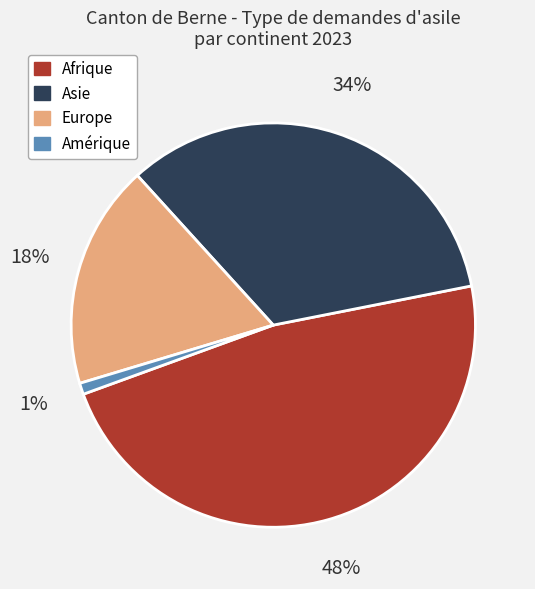

Does Amérique represent more than half of the total?

No